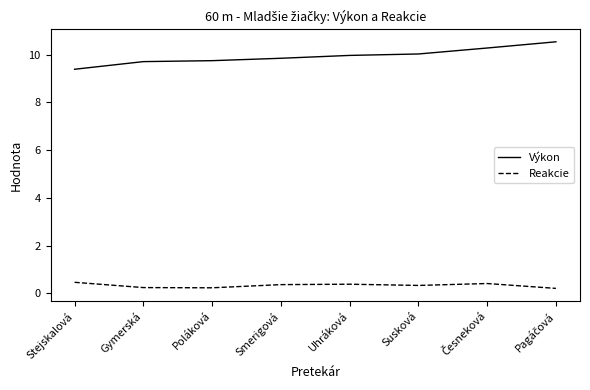

What is the spread (max minus min) of values at Uhráková?

9.6